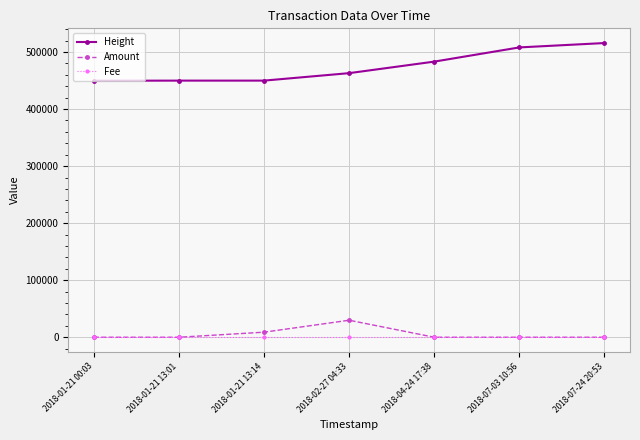

What position from the right is 2018-01-21 13:01?

6